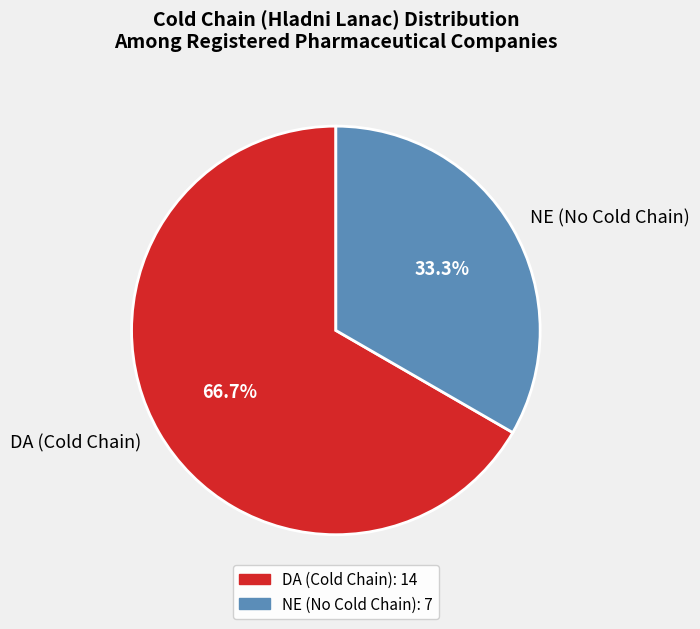

Count the number of slices in the pie.

2